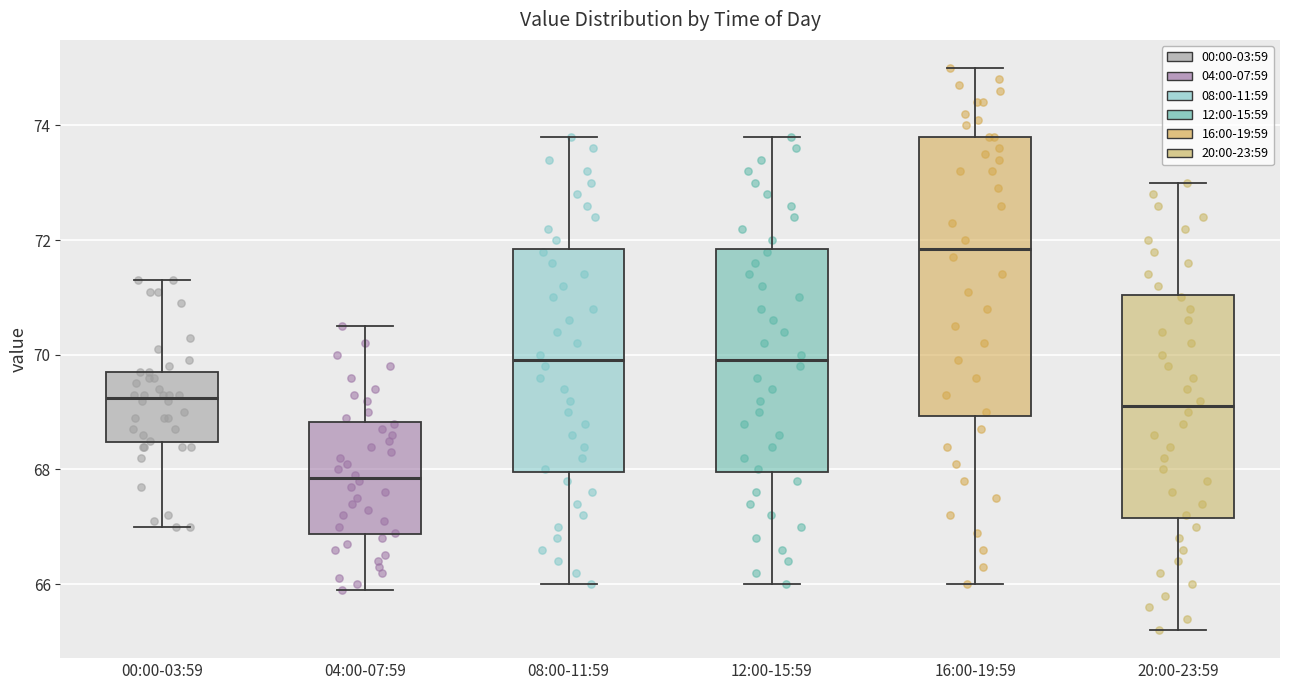

Which box is the tallest, from its lower edge to its upper edge?

16:00-19:59